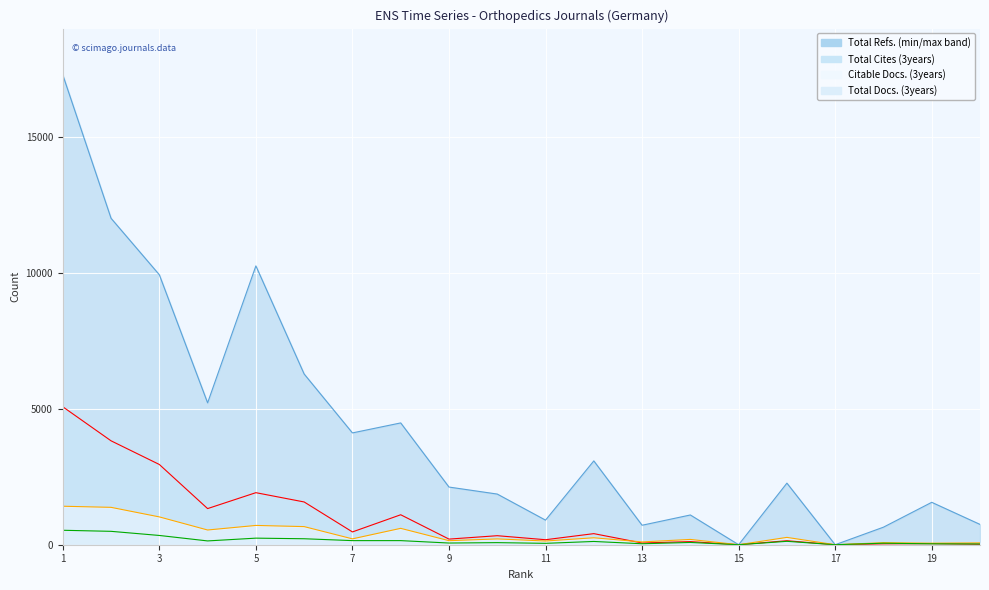

What is the spread (max minus min) of values at 6?

6064